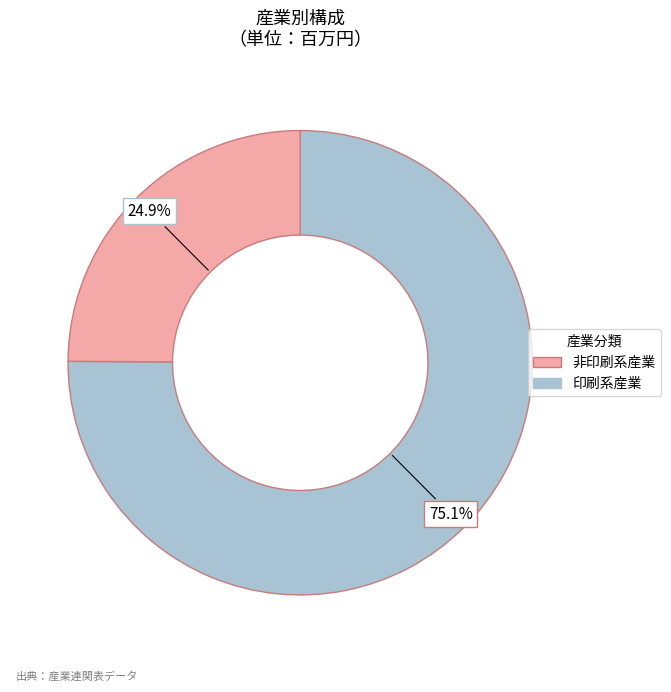

Do 印刷系産業 and 非印刷系産業 together represent more than half of the pie?

Yes